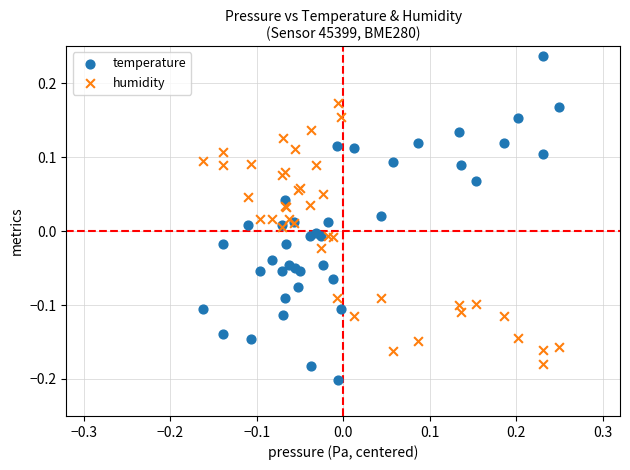

Which series has the largest Y range (max minus min)?

temperature